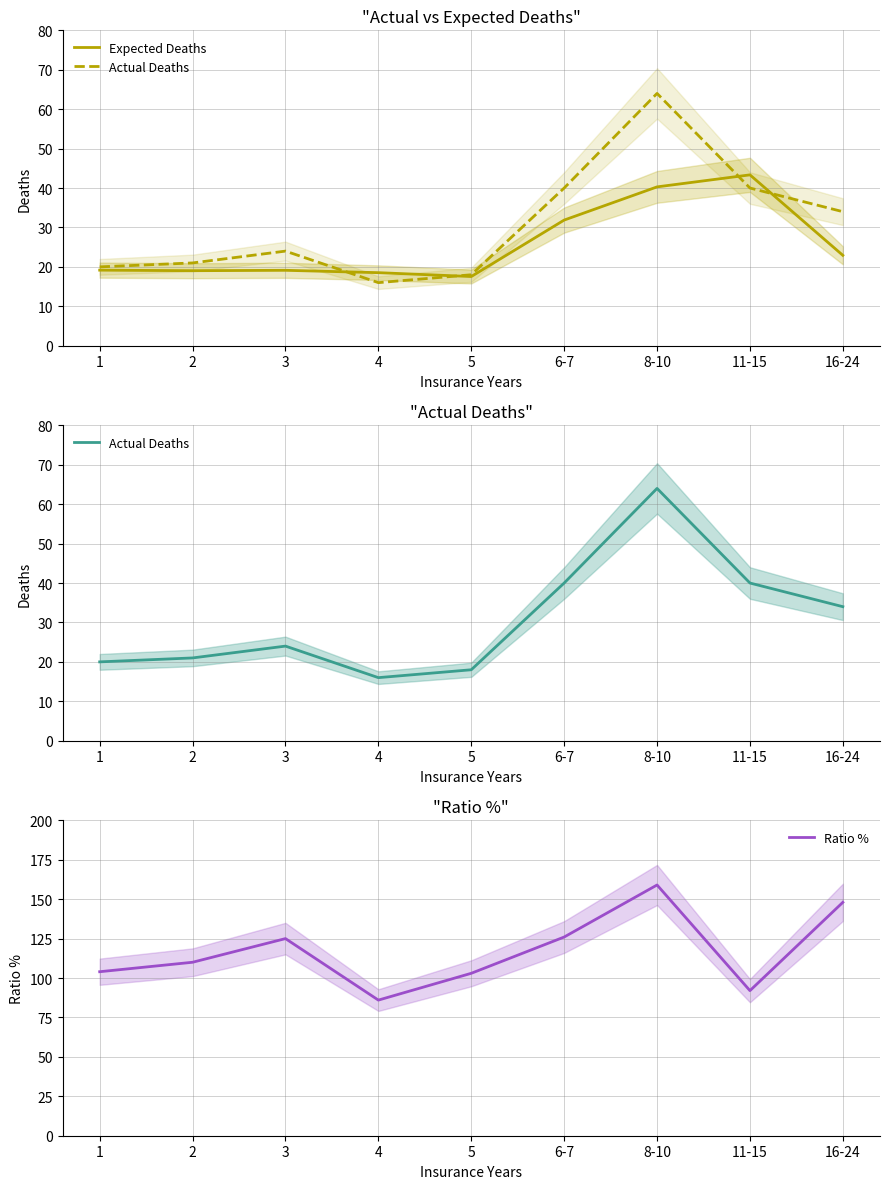

At which category does the chart reach its peak across all series?

8-10